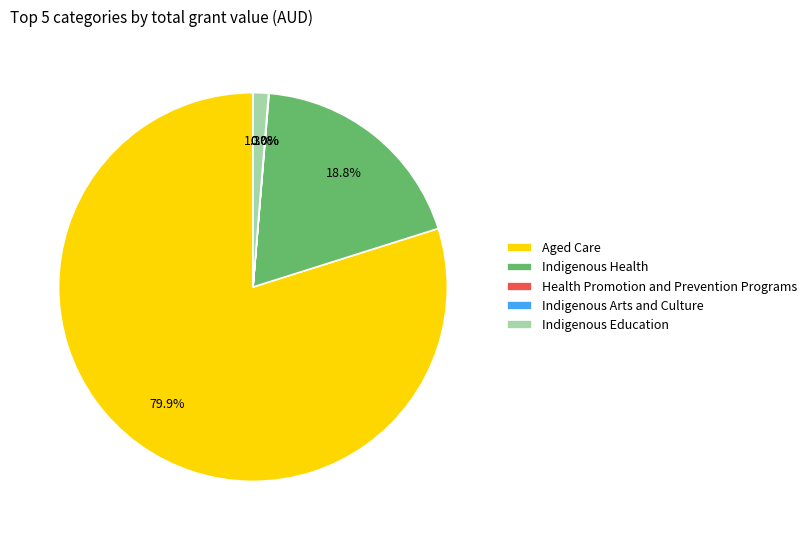

Is Indigenous Health the majority of the pie?

No